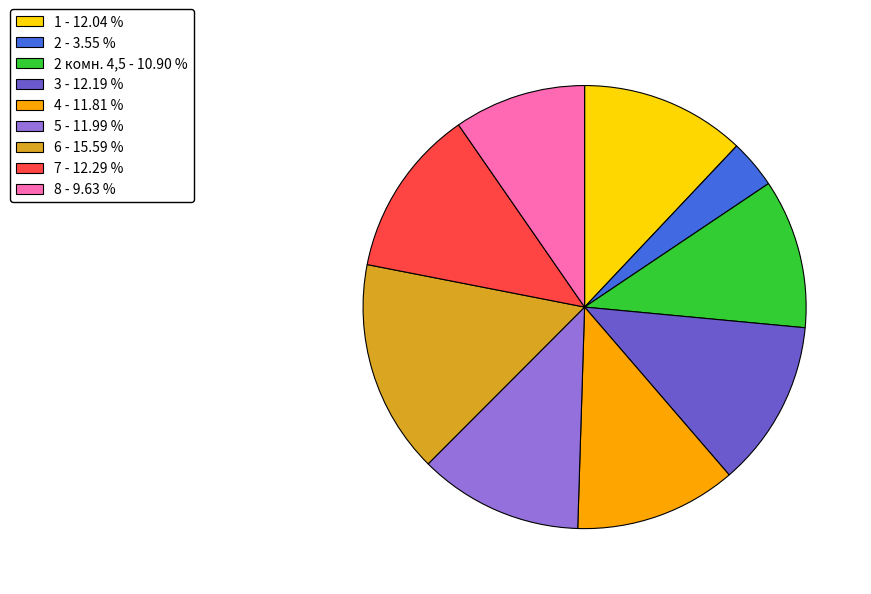

Does 2 комн. 4,5 - 10.90 % account for over 50% of the chart?

No